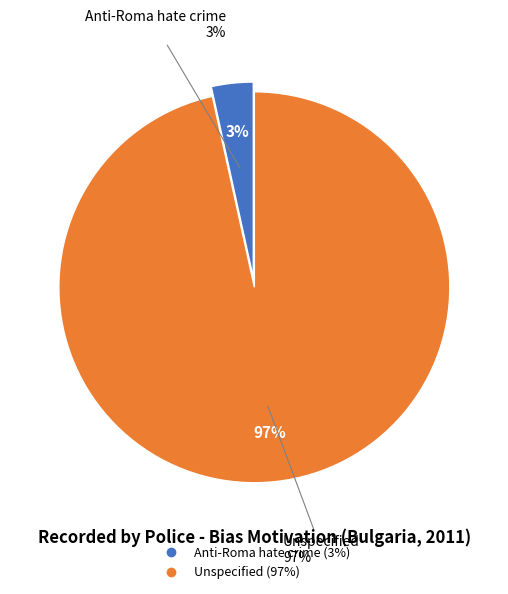

Does Unspecified account for over 50% of the chart?

Yes